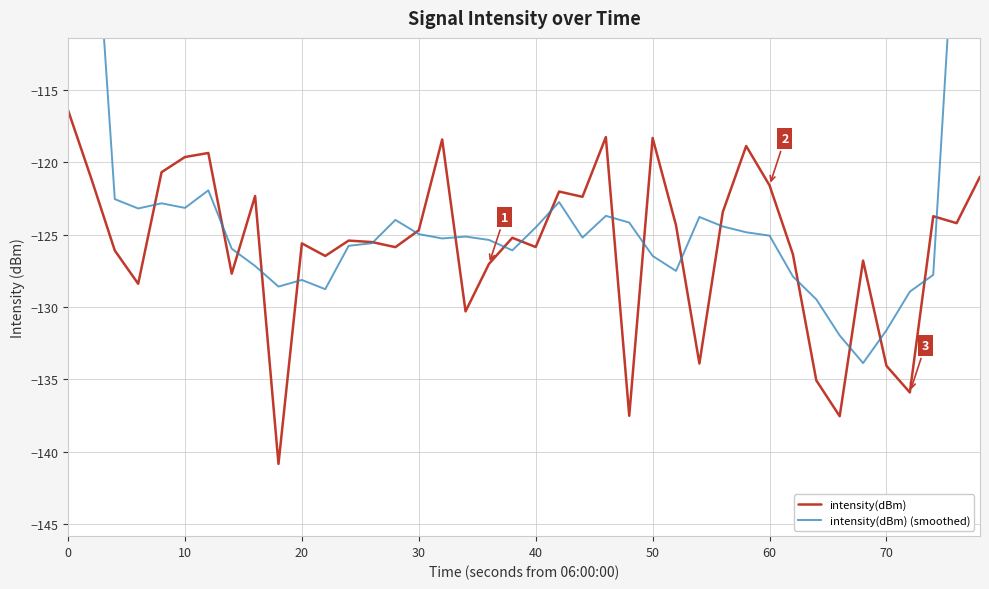

What is the highest value of the intensity(dBm) series?

-116.4